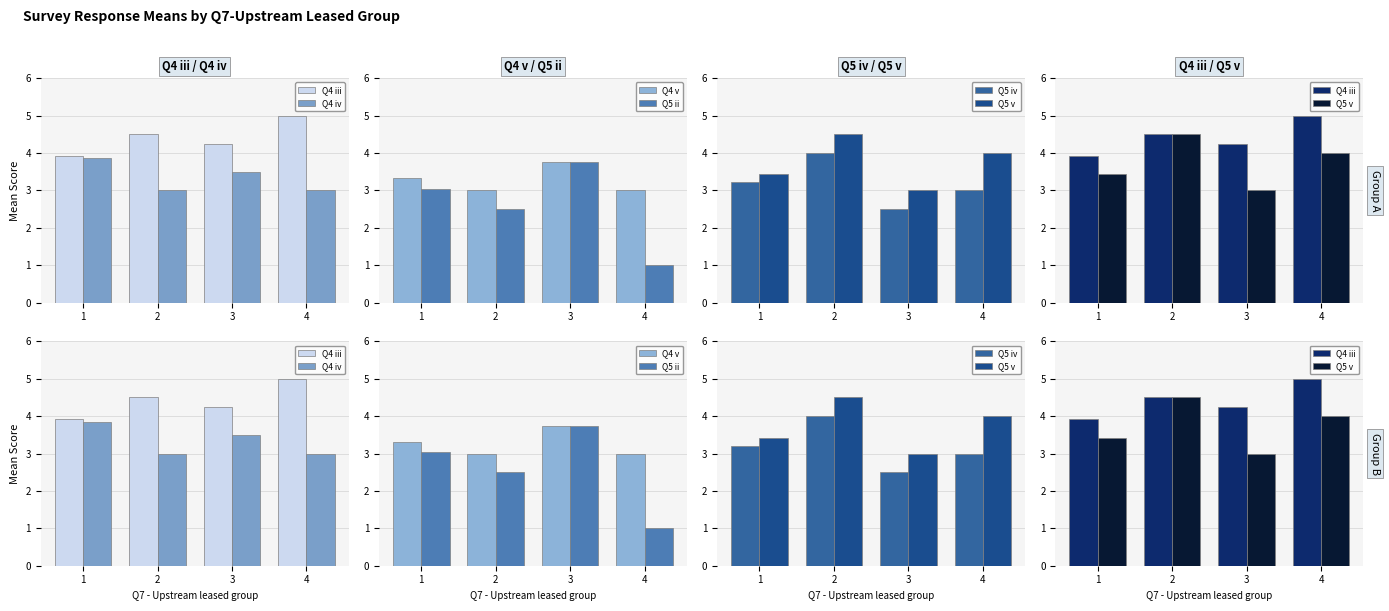

Reading left to right, what are all the values shown in this chart?

Q4 iii: 1=3.9	2=4.5	3=4.2	4=5.0
Q4 iv: 1=3.9	2=3.0	3=3.5	4=3.0
Q4 v: 1=3.3	2=3.0	3=3.8	4=3.0
Q5 ii: 1=3.0	2=2.5	3=3.8	4=1.0
Q5 iv: 1=3.2	2=4.0	3=2.5	4=3.0
Q5 v: 1=3.4	2=4.5	3=3.0	4=4.0